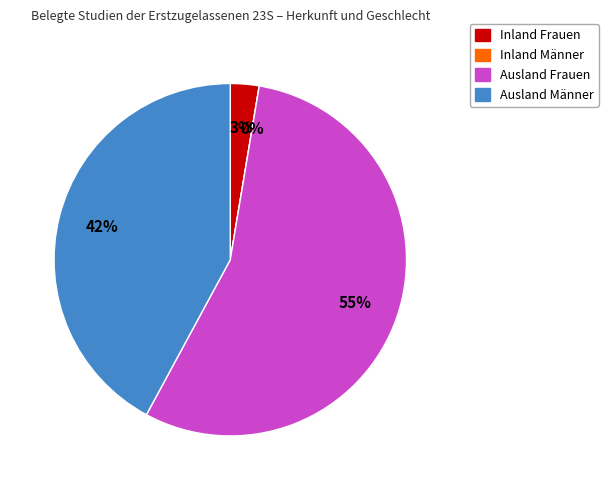

The 5 slice represents 19% of the pie. True or false?

False